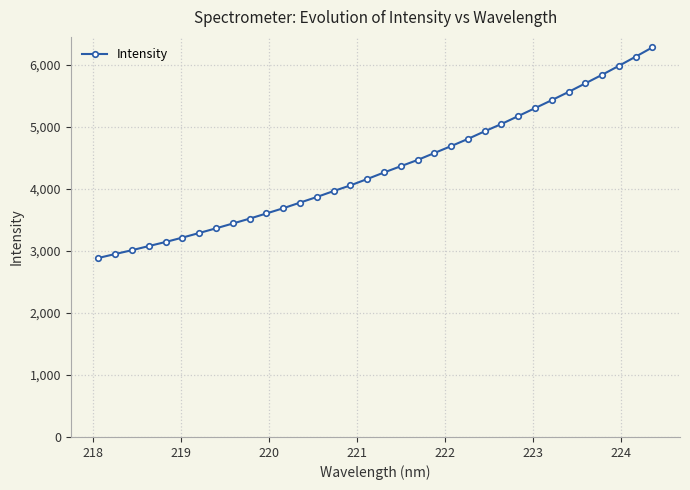

What is the value of the 10th point from the left?

3520.4